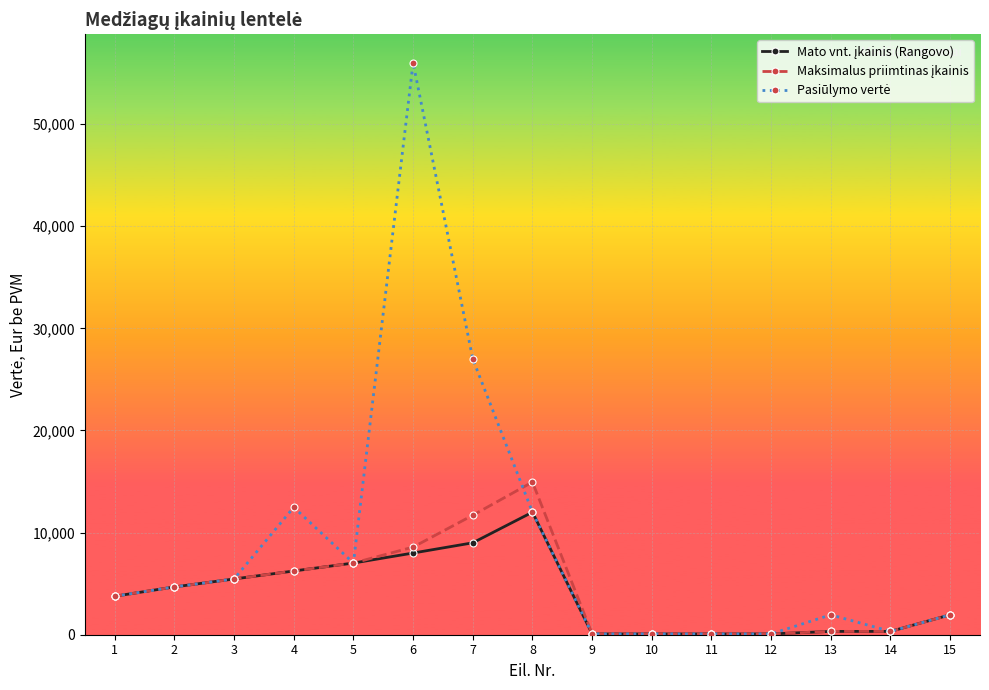

Does the chart have visible grid lines?

Yes